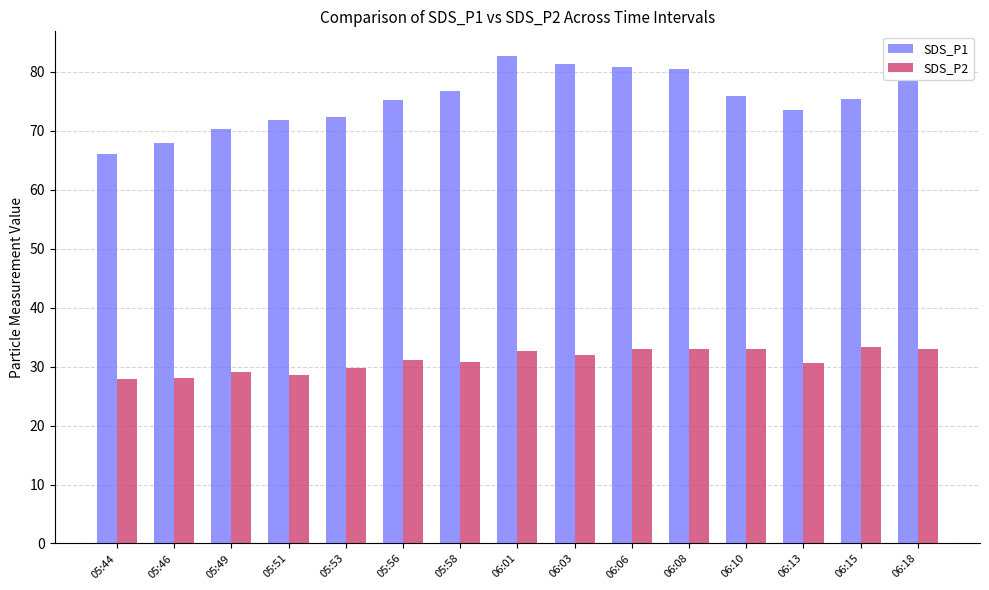

What is the total value across all series at 06:18?

111.3